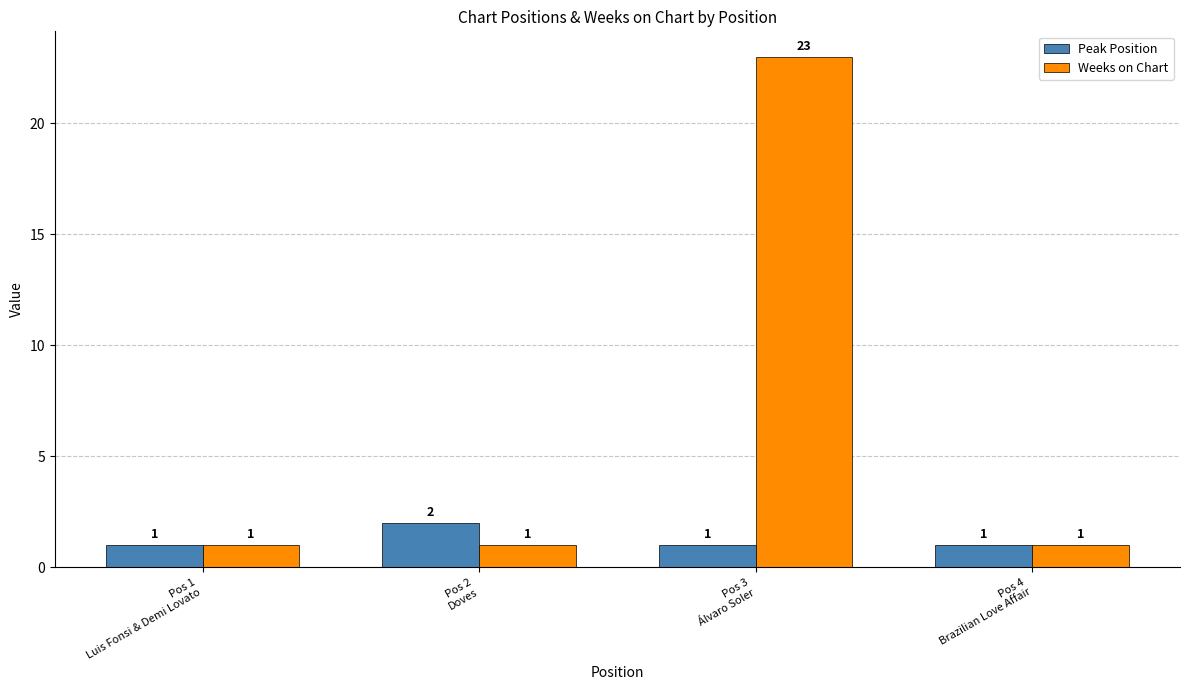

List the series in order of their peak value, highest first.

Weeks on Chart, Peak Position